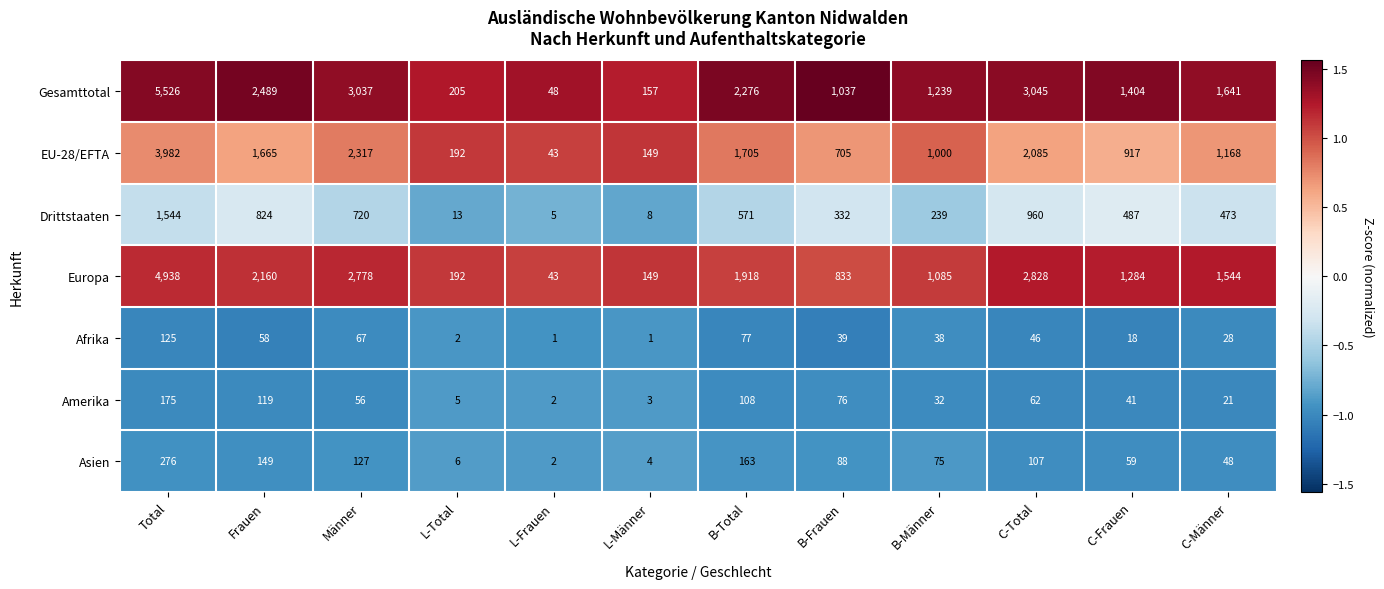

At which category is the sum across all series the highest?

Total